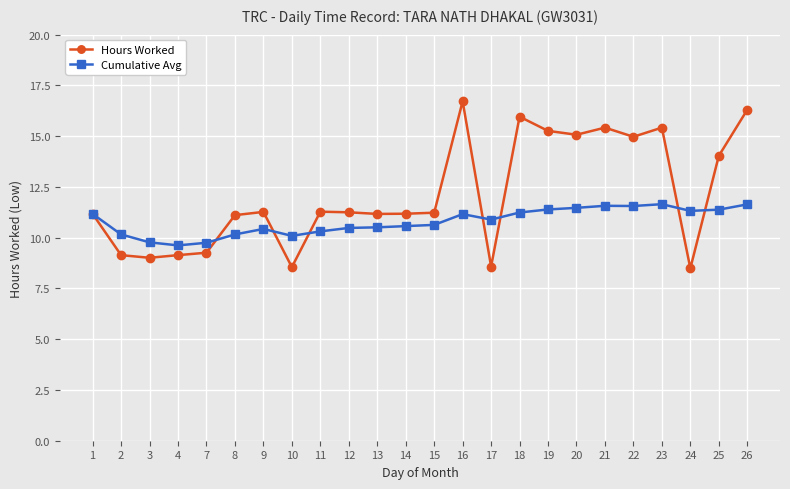

How many distinct data groups are displayed?

2